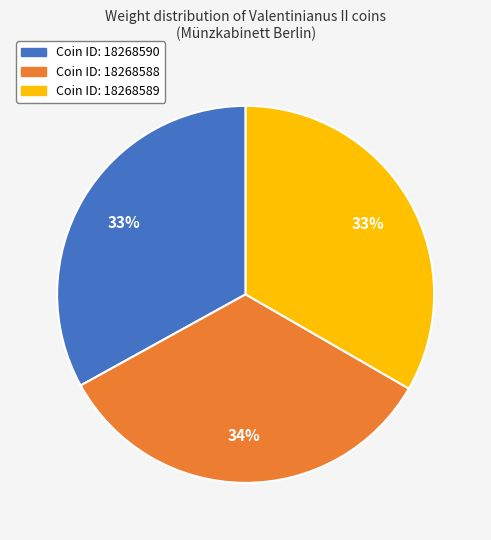

Is there any slice that represents more than half of the pie?

No